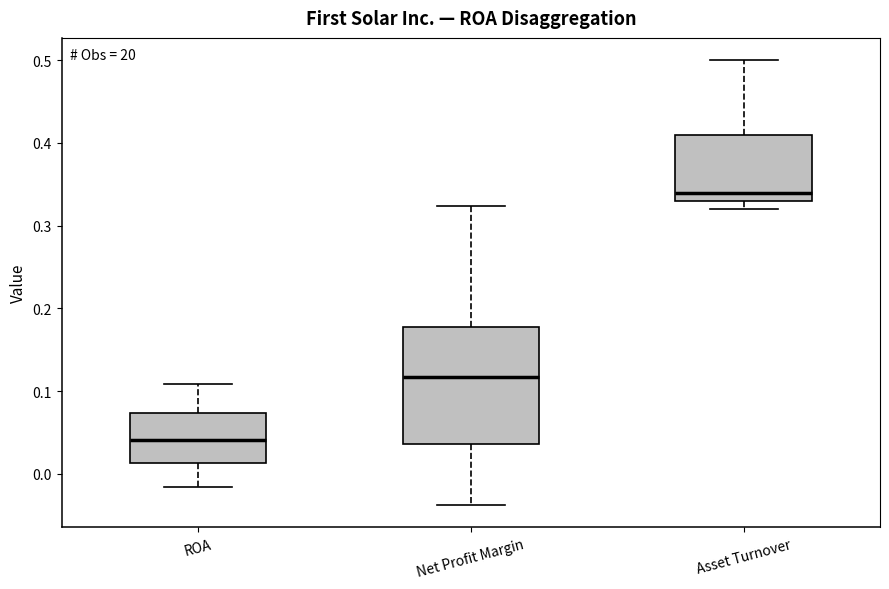

Which box is the tallest, from its lower edge to its upper edge?

Net Profit Margin